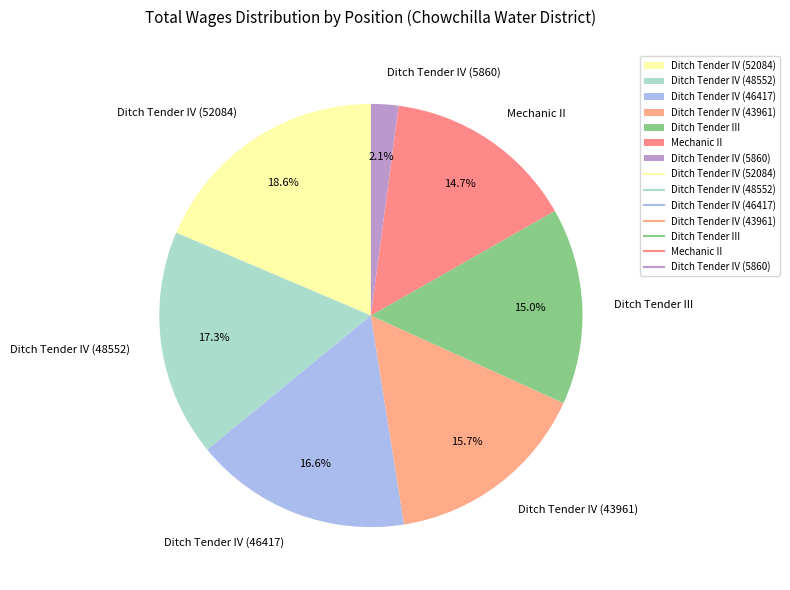

True or false: Ditch Tender IV (52084) accounts for 32% of the total.

False